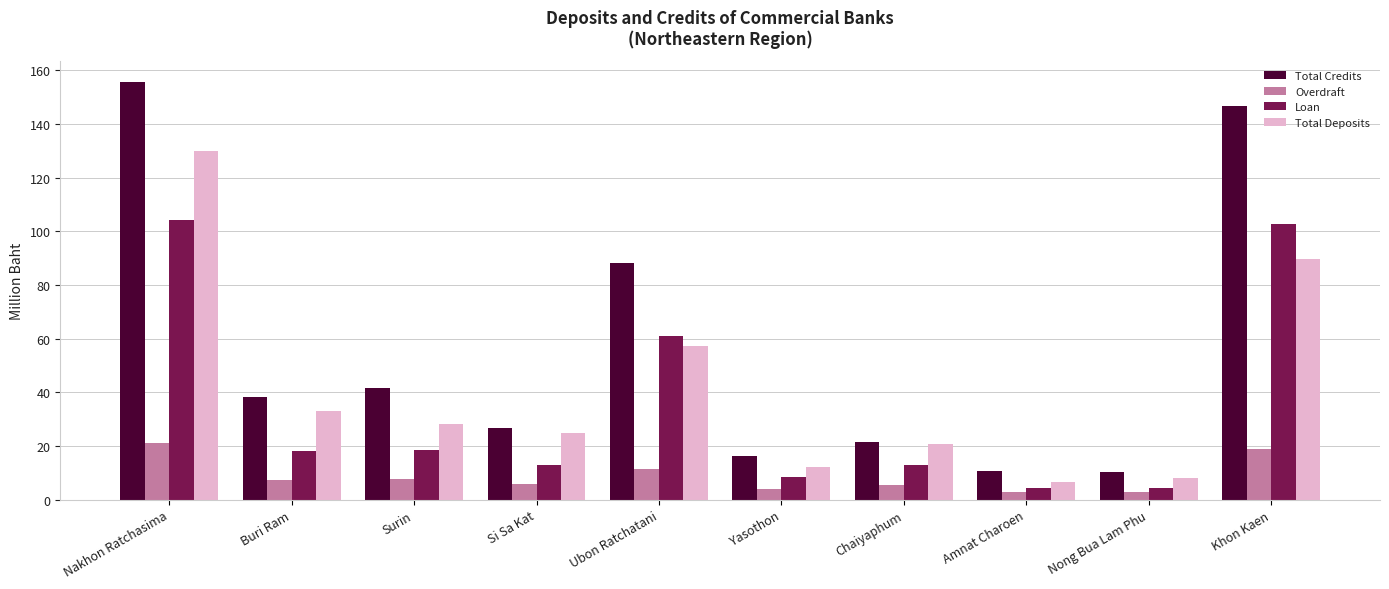

What is the label of the 8th bar from the left?

Amnat Charoen